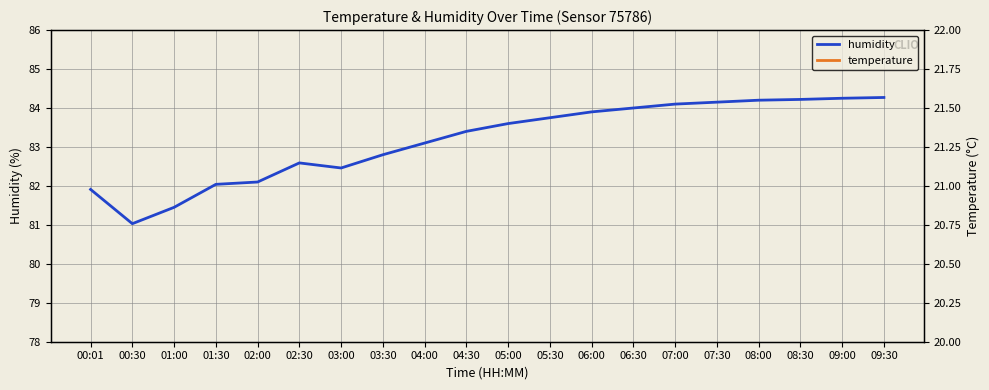

The temperature series shows 30.3 at 01:00. True or false?

False